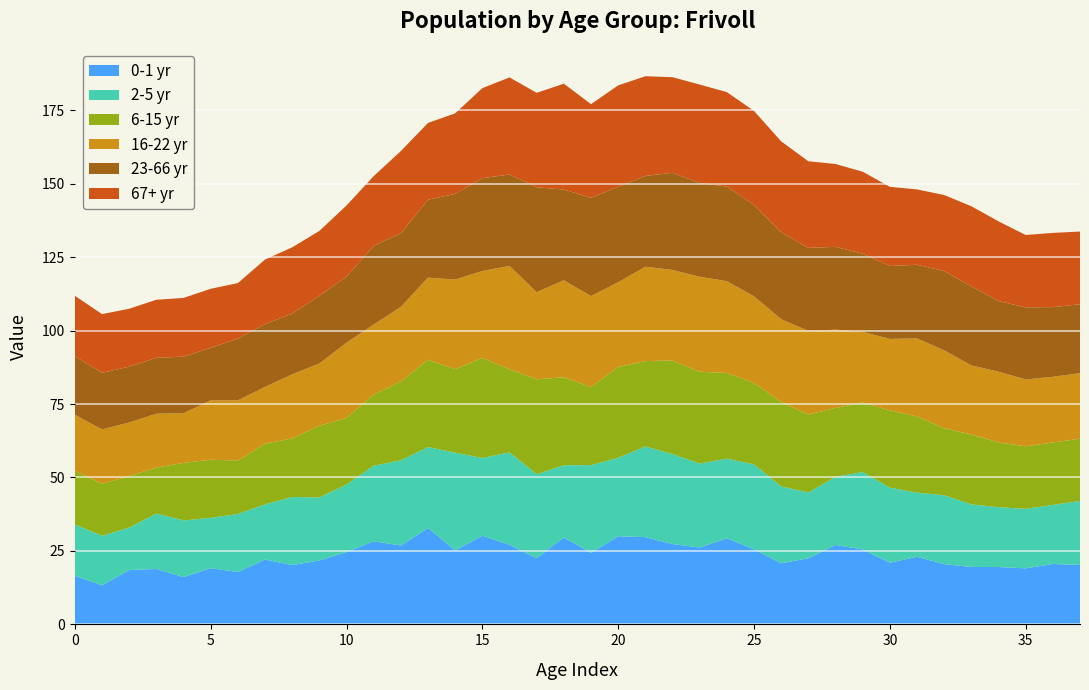

Reading left to right, extract all data points from this chart.

0-1 yr: 0=16.6	1=13.3	2=18.5	3=18.9	4=16.1	5=19.2	6=17.8	7=22.1	8=20.2	9=21.8	10=24.6	11=28.3	12=26.8	13=32.8	14=25.2	15=30.2	16=27.1	17=22.5	18=29.6	19=24.3	20=30.0	21=29.7	22=27.3	23=26.2	24=29.3	25=25.6	26=20.8	27=22.5	28=27.0	29=25.5	30=21.0	31=23.0	32=20.5	33=19.5	34=19.5	35=19.1	36=20.6	37=20.2
2-5 yr: 0=17.4	1=16.9	2=14.4	3=18.9	4=19.3	5=17.1	6=19.8	7=18.7	8=23.2	9=21.4	10=23.0	11=25.7	12=29.0	13=27.6	14=33.3	15=26.5	16=31.5	17=28.6	18=24.6	19=29.9	20=26.7	21=30.9	22=30.6	23=28.6	24=27.1	25=28.9	26=26.2	27=22.4	28=23.2	29=26.3	30=25.6	31=21.8	32=23.4	33=21.3	34=20.4	35=20.3	36=20.1	37=21.8
6-15 yr: 0=18.3	1=17.7	2=17.5	3=15.6	4=19.6	5=19.8	6=18.2	7=20.7	8=19.9	9=24.4	10=22.7	11=24.2	12=26.9	13=29.7	14=28.4	15=34.1	16=28.3	17=32.3	18=30.0	19=26.5	20=31.0	21=29.0	22=31.9	23=31.3	24=29.2	25=27.8	26=28.8	27=26.5	28=23.5	29=23.7	30=26.3	31=26.0	32=22.8	33=23.8	34=22.0	35=21.3	36=21.3	37=21.2
16-22 yr: 0=19.1	1=18.5	2=18.3	3=18.3	4=16.9	5=20.2	6=20.5	7=19.3	8=21.8	9=21.2	10=25.6	11=23.9	12=25.4	13=28.0	14=30.5	15=29.6	16=35.2	17=29.6	18=33.0	19=31.0	20=28.8	21=32.1	22=30.8	23=32.3	24=31.3	25=29.4	26=28.2	27=28.5	28=26.6	29=24.1	30=24.3	31=26.5	32=26.5	33=23.5	34=24.1	35=22.8	36=22.4	37=22.3
23-66 yr: 0=19.9	1=19.3	2=19.0	3=19.0	4=19.3	5=17.9	6=21.0	7=21.4	8=20.7	9=23.0	10=22.5	11=26.8	12=25.0	13=26.5	14=29.2	15=31.6	16=31.1	17=35.7	18=30.9	19=33.5	20=32.5	21=30.9	22=33.1	23=31.9	24=32.2	25=31.1	26=29.6	27=28.3	28=28.2	29=26.6	30=24.8	31=25.1	32=27.0	33=26.9	34=24.0	35=24.5	36=23.7	37=23.4
67+ yr: 0=20.6	1=20.0	2=19.7	3=19.7	4=20.0	5=20.1	6=18.9	7=22.0	8=22.5	9=22.1	10=24.2	11=23.7	12=28.0	13=26.2	14=27.4	15=30.7	16=33.0	17=32.1	18=36.0	19=31.8	20=34.5	21=33.9	22=32.5	23=33.5	24=32.1	25=32.0	26=31.0	27=29.5	28=28.2	29=27.9	30=26.9	31=25.6	32=25.9	33=27.3	34=27.1	35=24.6	36=25.3	37=24.8